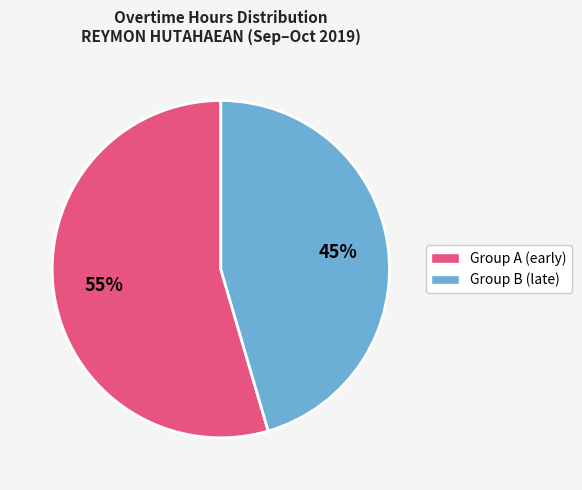

To the nearest percent, what is the average slice percentage?

50%